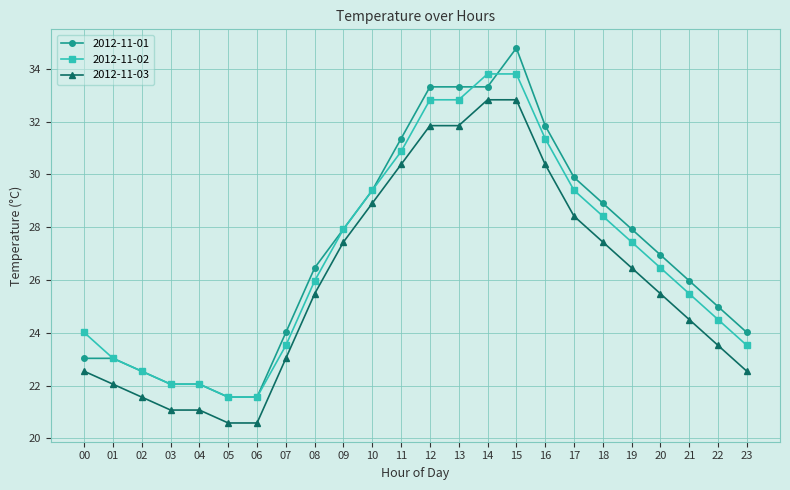

What is the value of the 2012-11-03 point at the 20th from the left?

26.5